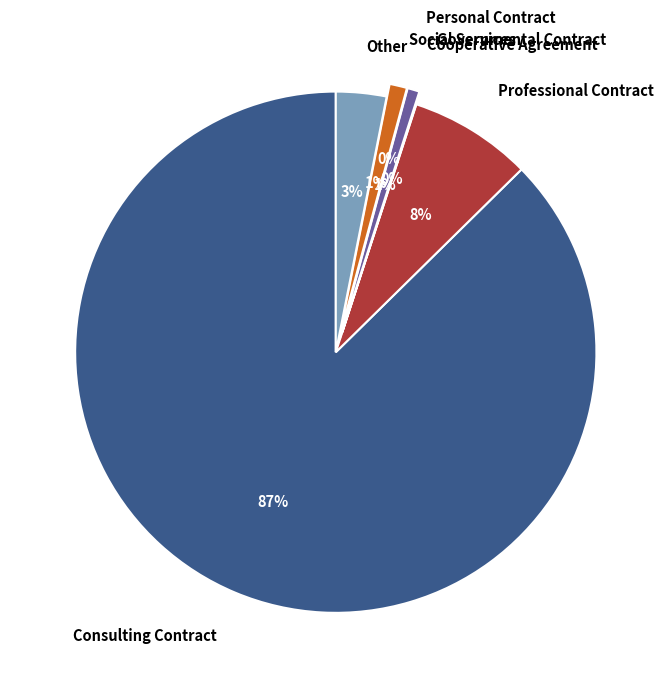

How many slices are in this pie chart?

7